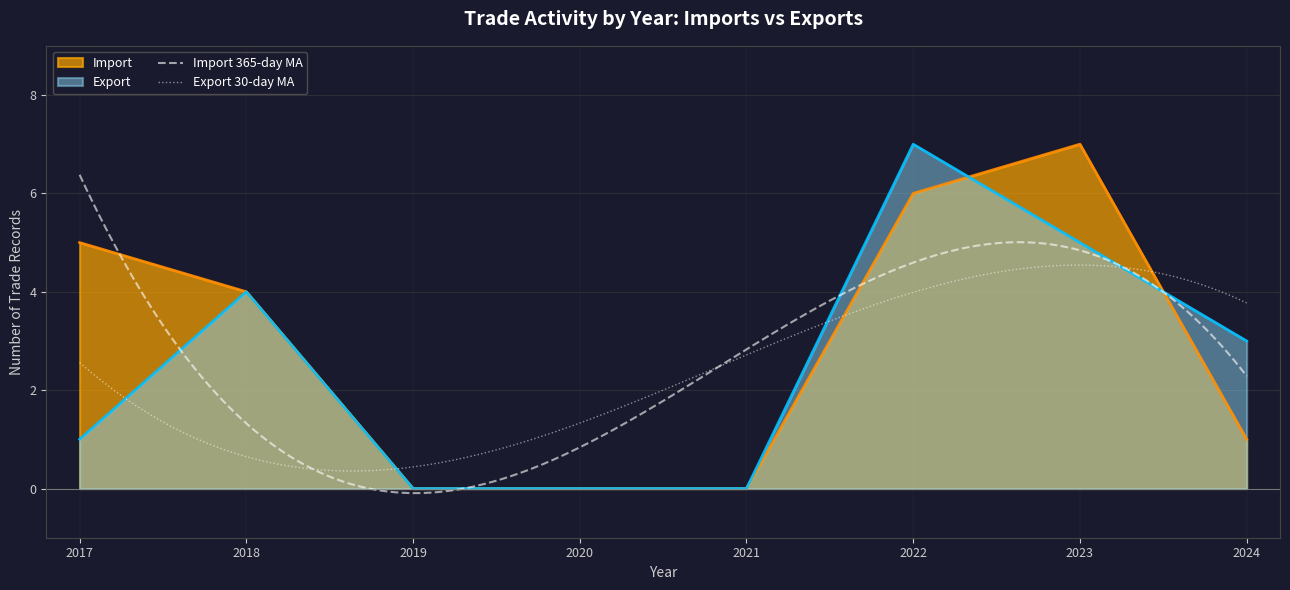

The Import series shows 0 at 2021. True or false?

True